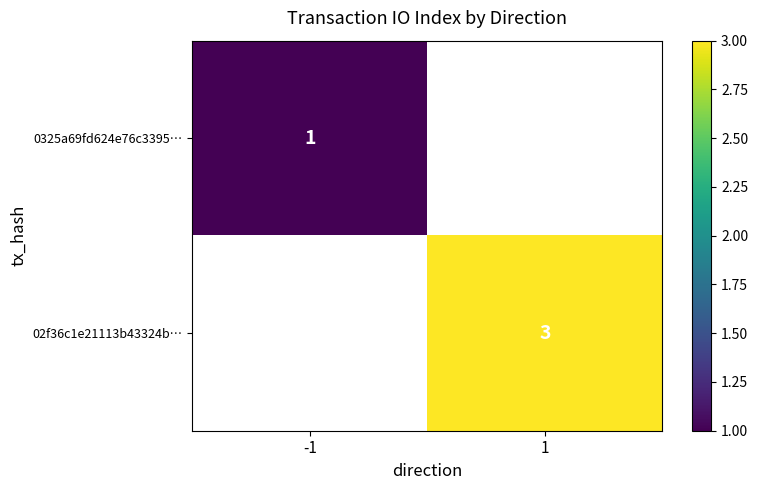

Is the value of 02f36c1e21113b43324b… at 1 greater than the value of 0325a69fd624e76c3395… at -1?

Yes